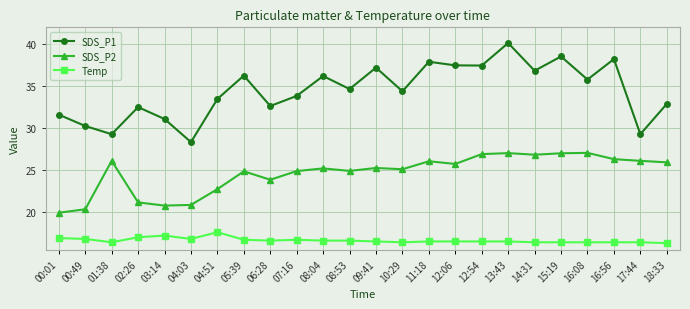

Which series has the widest spread of values?

SDS_P1